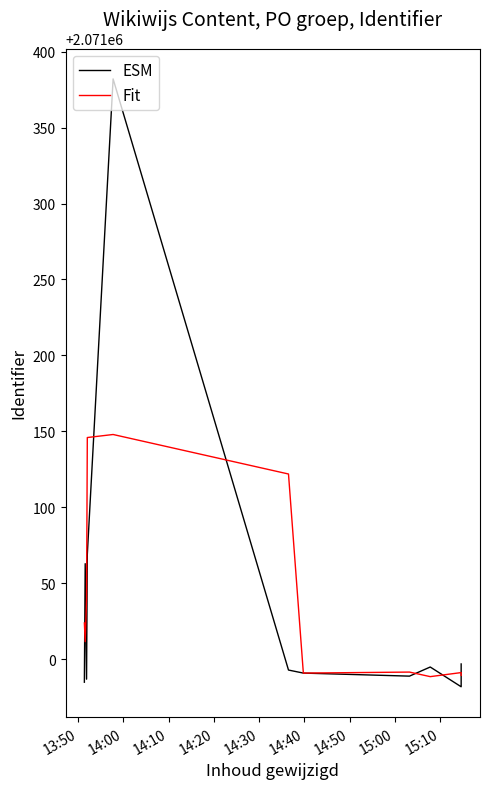

How many lines are shown in the chart?

2